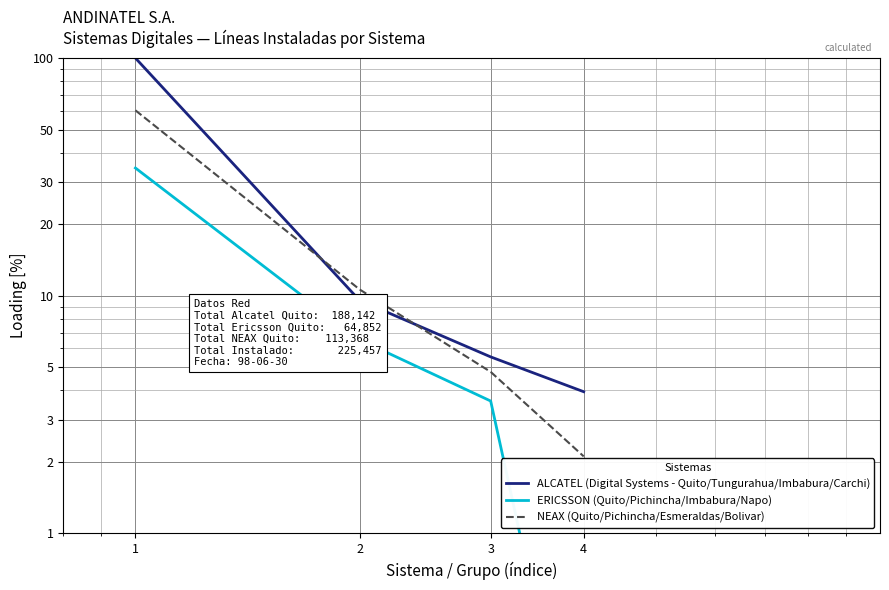

Which category has the highest value in the NEAX (Quito/Pichincha/Esmeraldas/Bolivar) series?

1